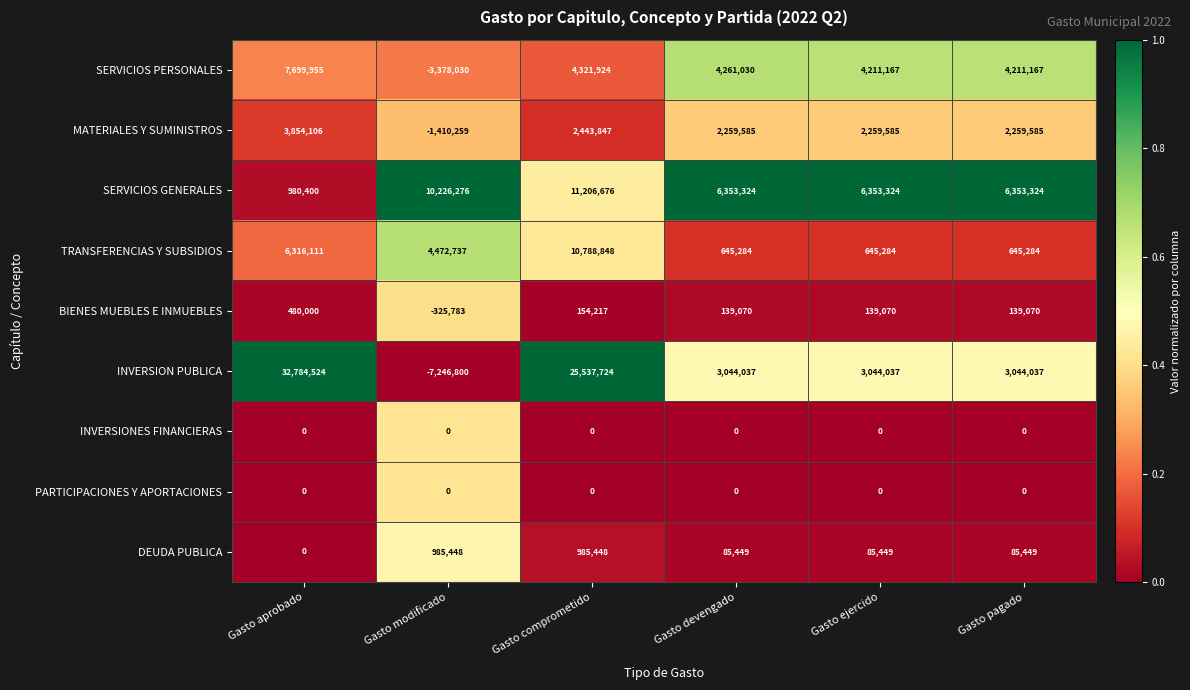

Count the INVERSION PUBLICA values in the range 3044037 to 25537724.

4